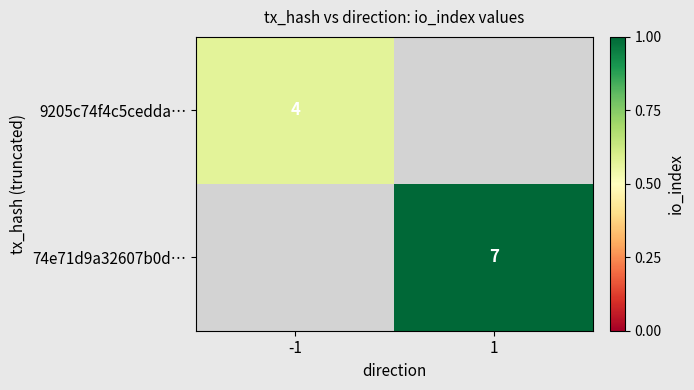

Is it true that 74e71d9a32607b0d… equals 7 at 1?

True